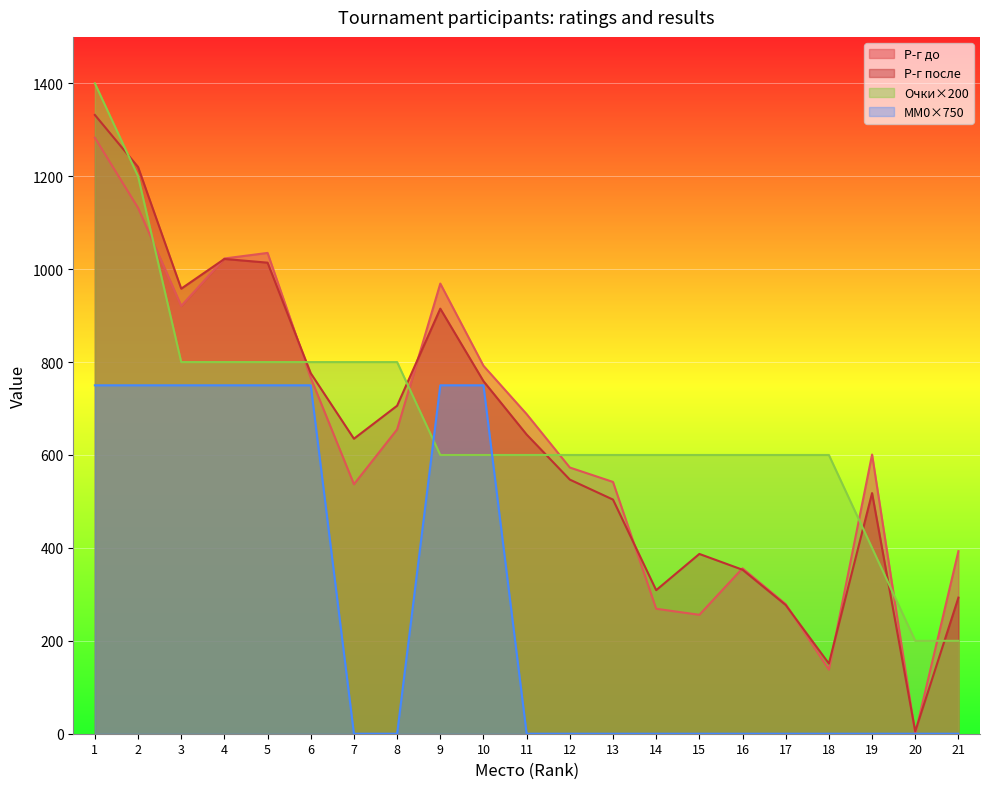

At which category does the chart reach its minimum across all series?

20